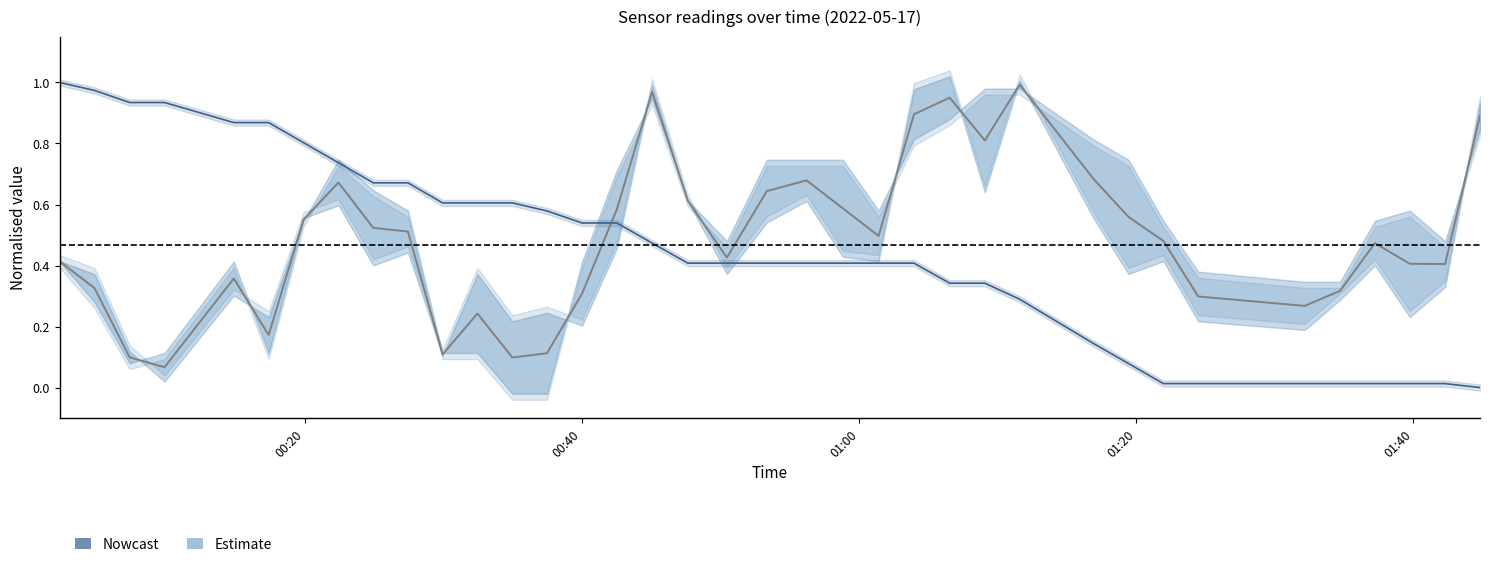

What is the average value of the Estimate series?

0.5